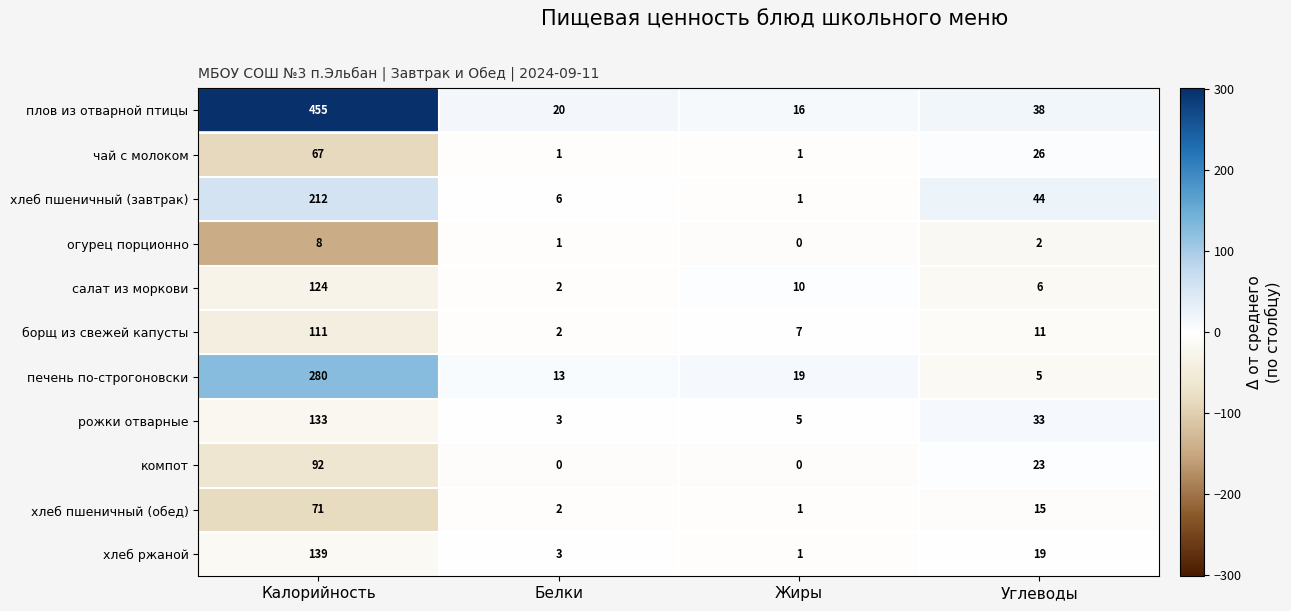

Which series has the widest spread of values?

плов из отварной птицы